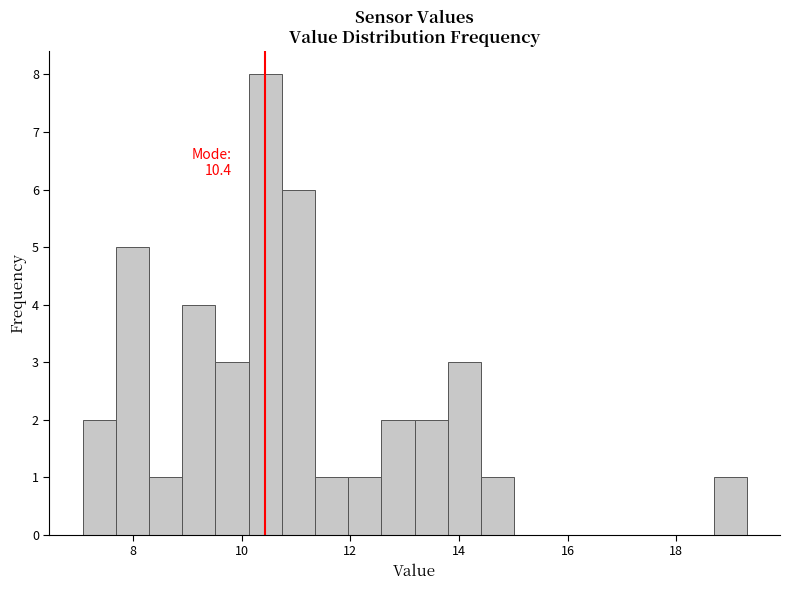

Around what value on the x-axis is the tallest bar? Give the approximate position of its centre, as read against the axis.

10.4